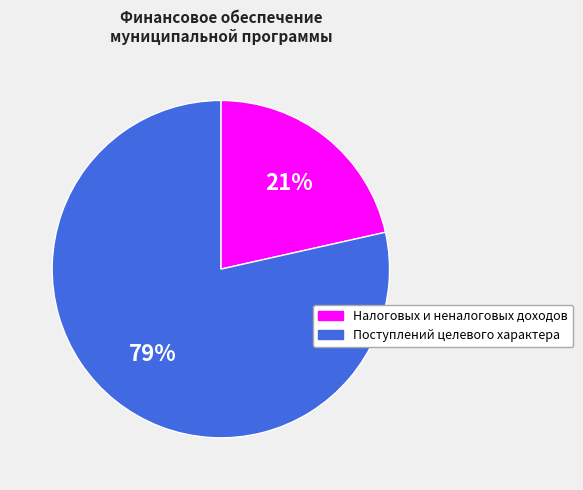

To the nearest percent, what is the average slice percentage?

50%